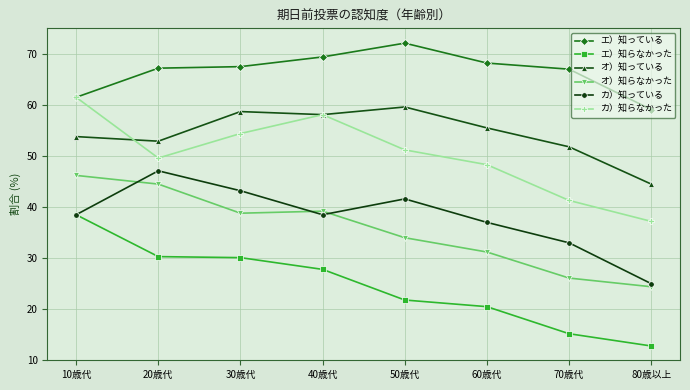

At 50歳代, list the series in order from smallest to largest.

エ）知らなかった, オ）知らなかった, カ）知っている, カ）知らなかった, オ）知っている, エ）知っている